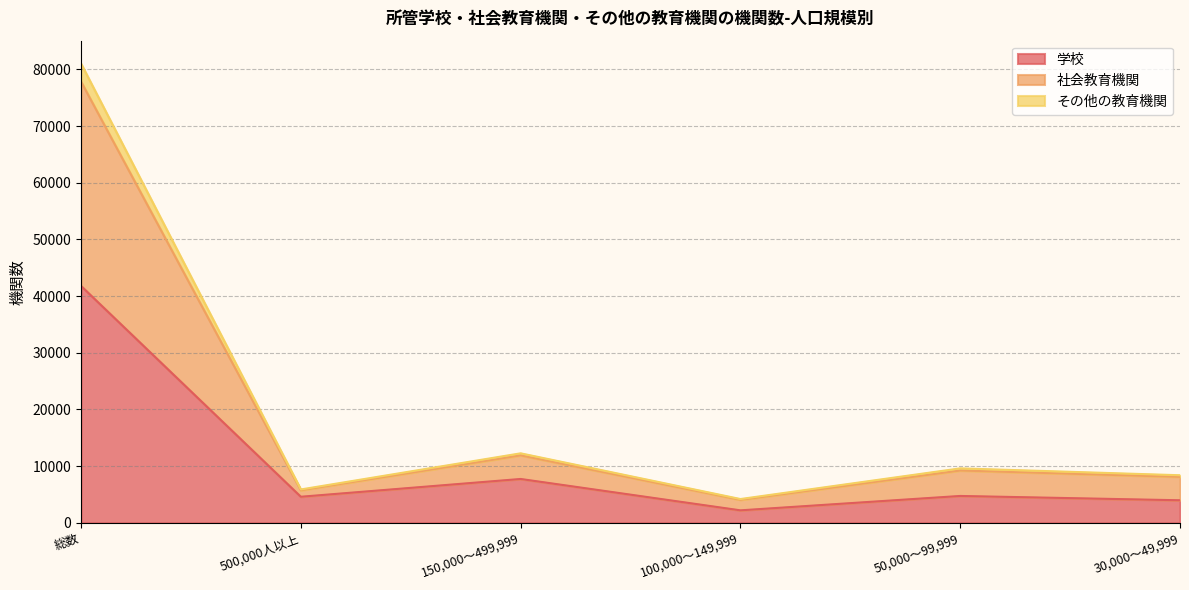

At which category is the sum across all series the highest?

総数